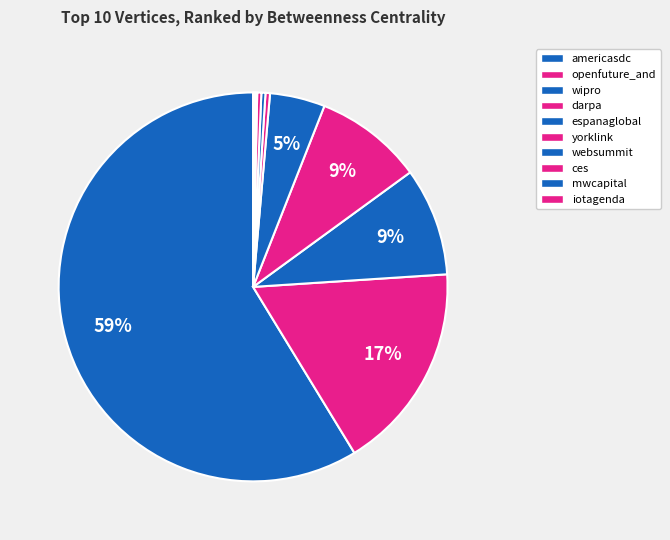

Does any single category account for the majority?

Yes